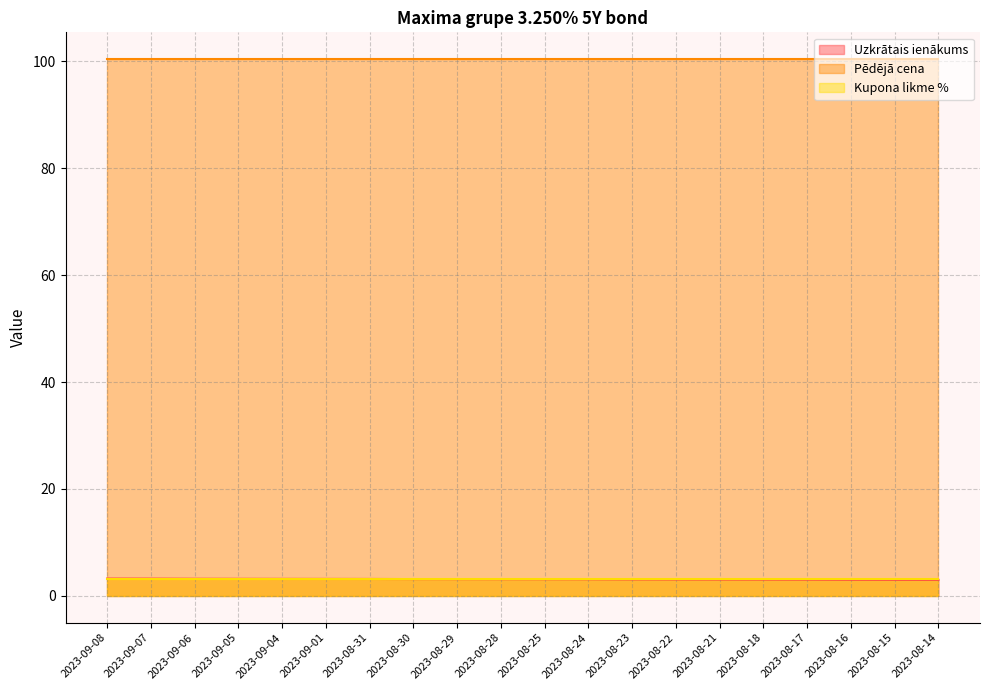

What are all the series names shown in the legend?

Uzkrātais ienākums, Pēdējā cena, Kupona likme %